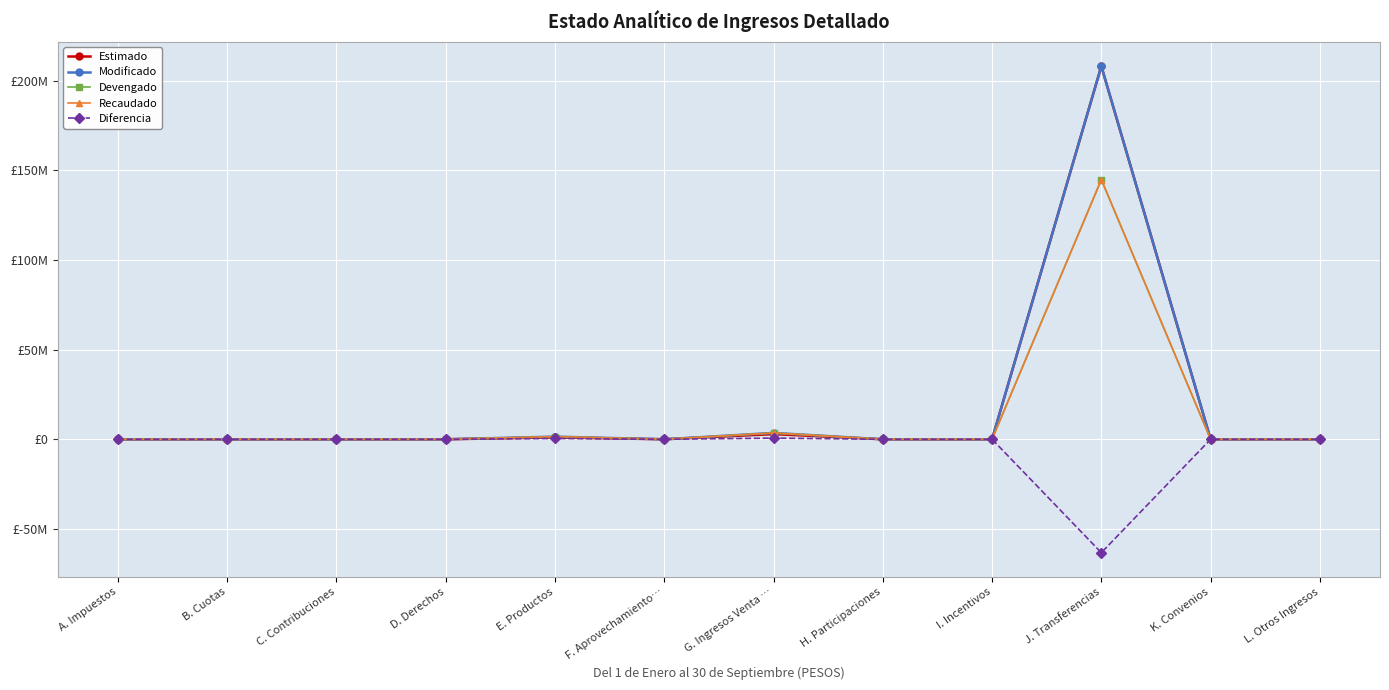

Does the chart have visible grid lines?

Yes